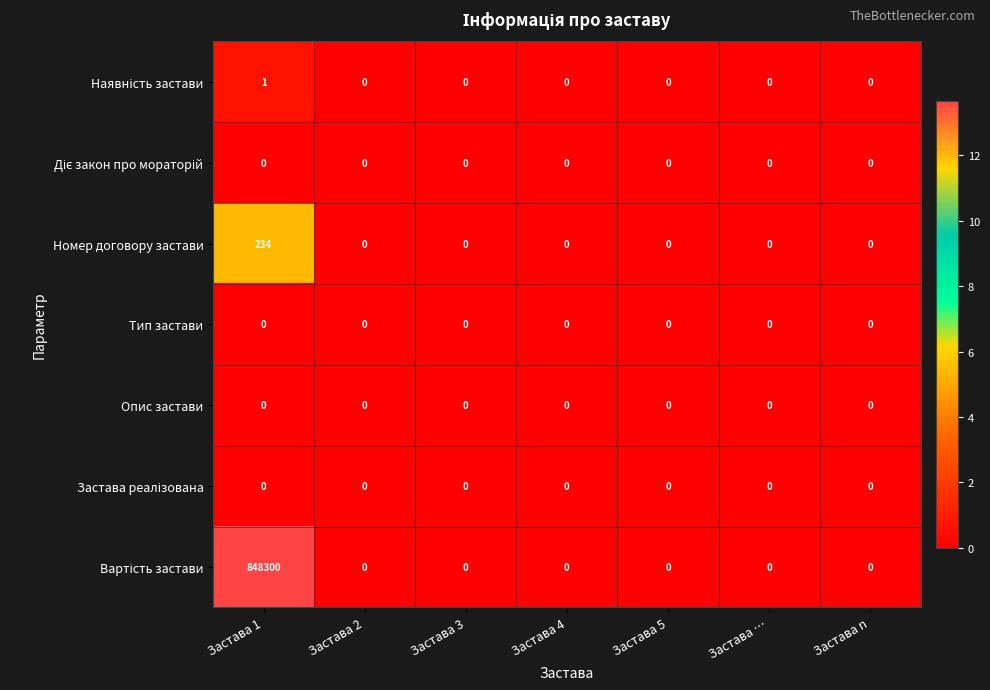

What is the highest value of the Номер договору застави series?

234